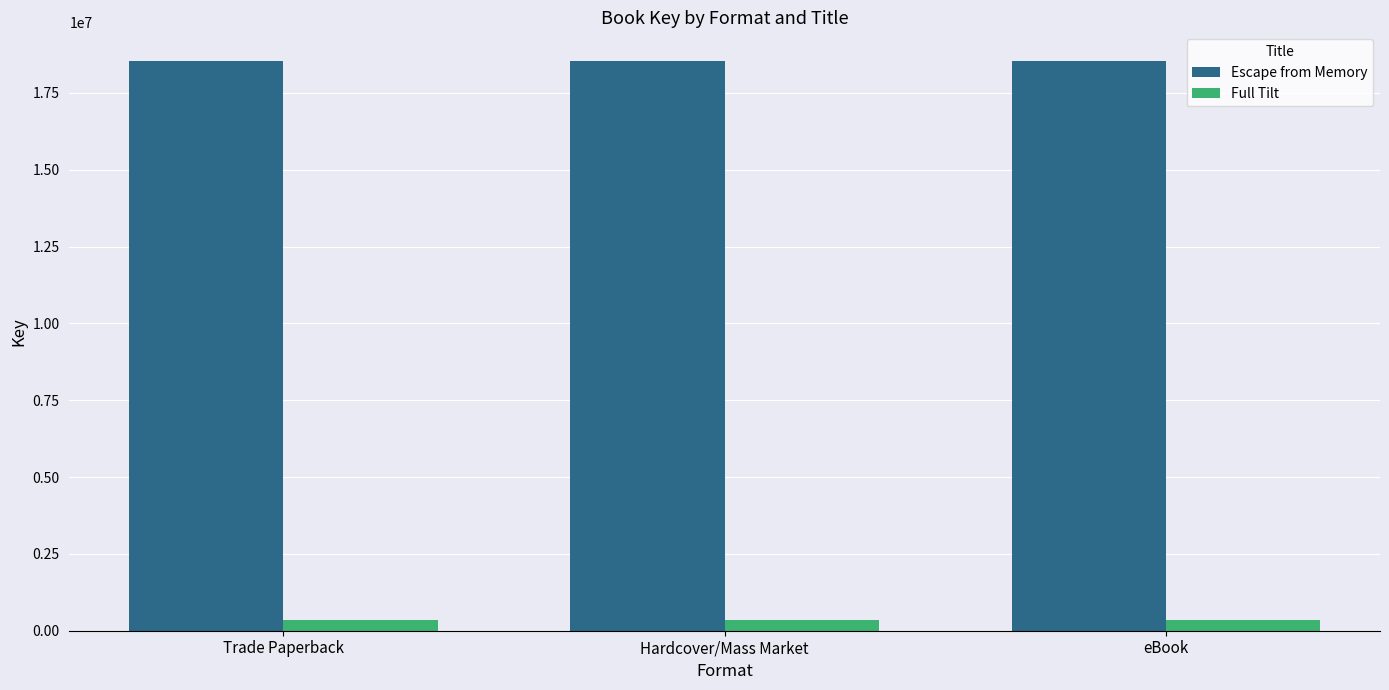

Is it true that Escape from Memory equals 18545866 at eBook?

True